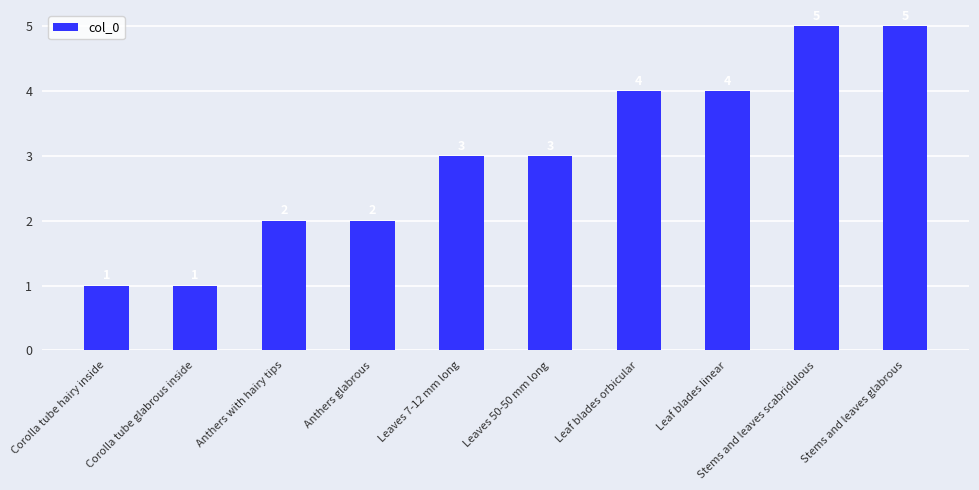

What is the label of the 5th bar from the right?

Leaves 50-50 mm long